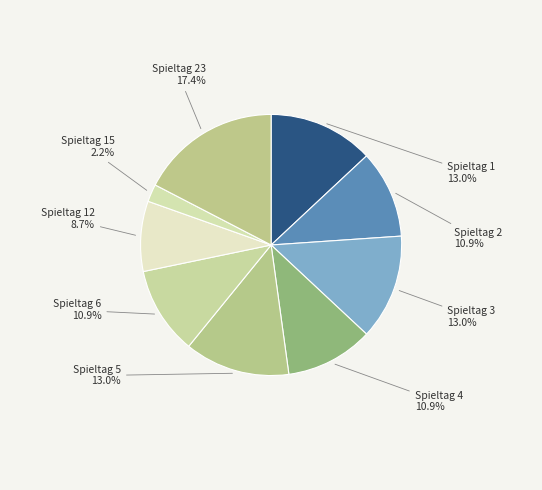

To the nearest percent, what is the average slice percentage?

11%